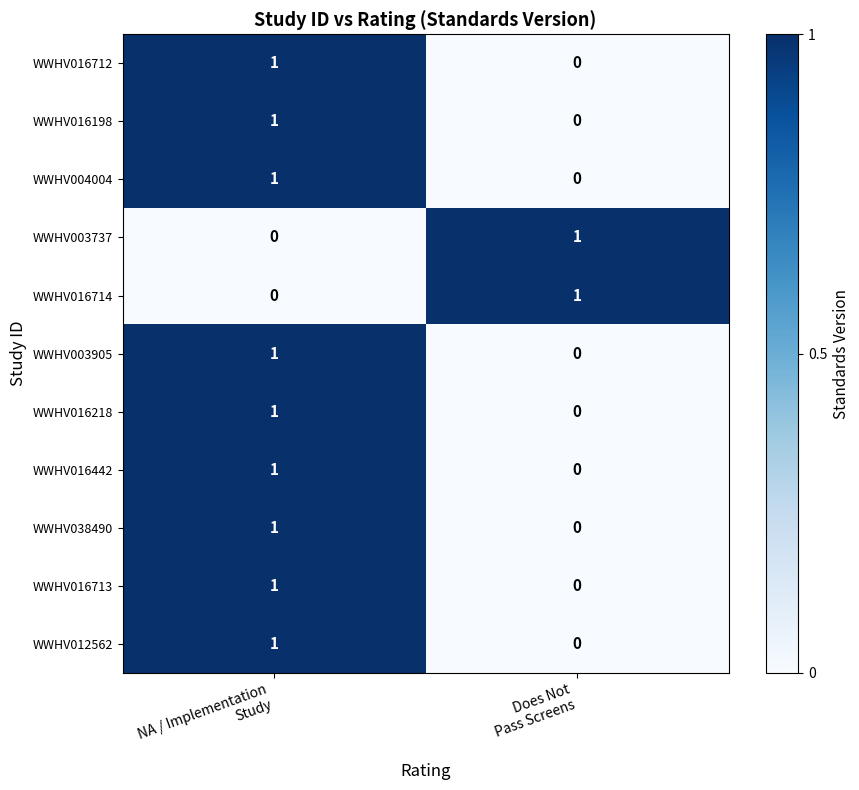

How many categories are shown in the chart?

2